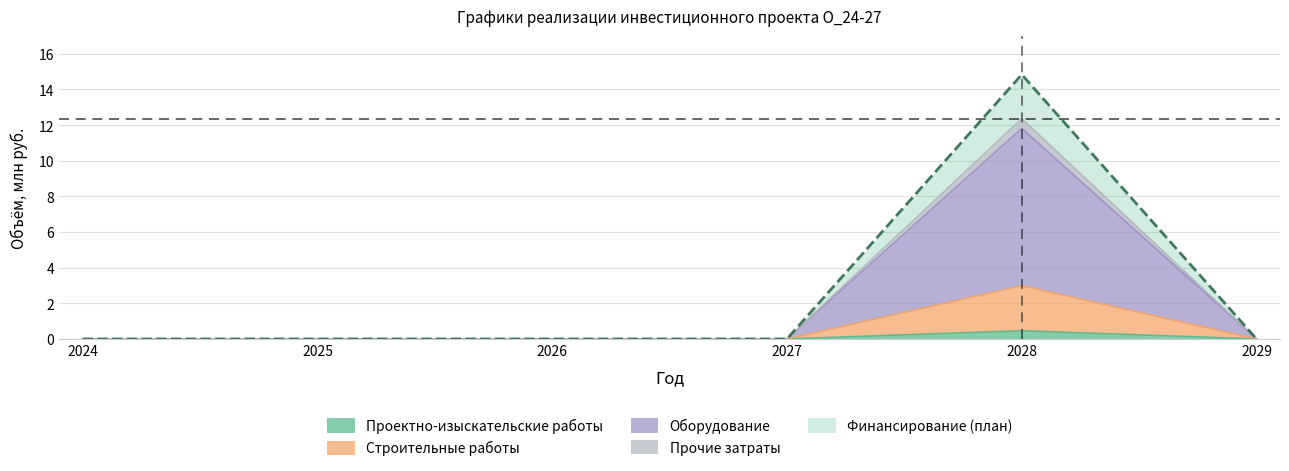

How many interior local peaks does the Оборудование series have?

1